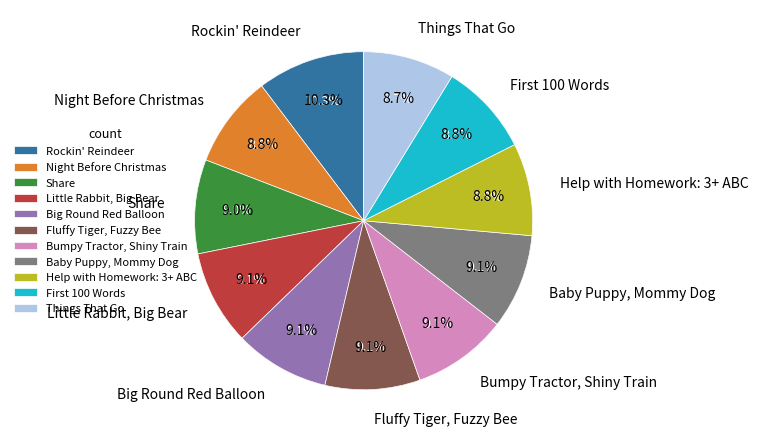

To the nearest percent, what portion does Share represent?

9%